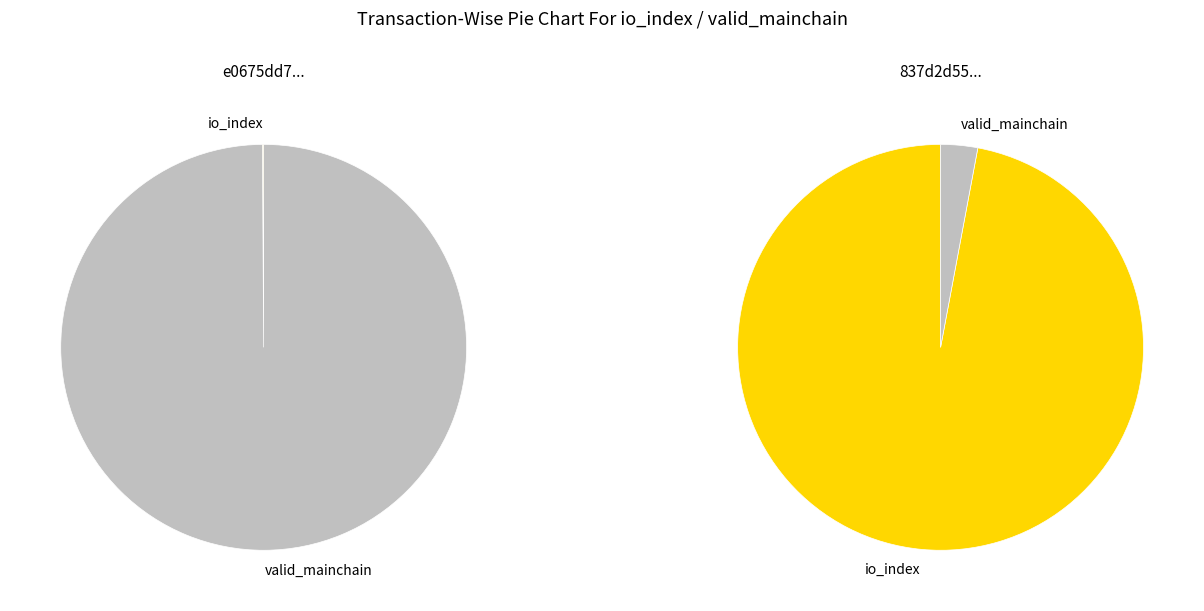

Is it true that io_index is 91% of the pie?

False